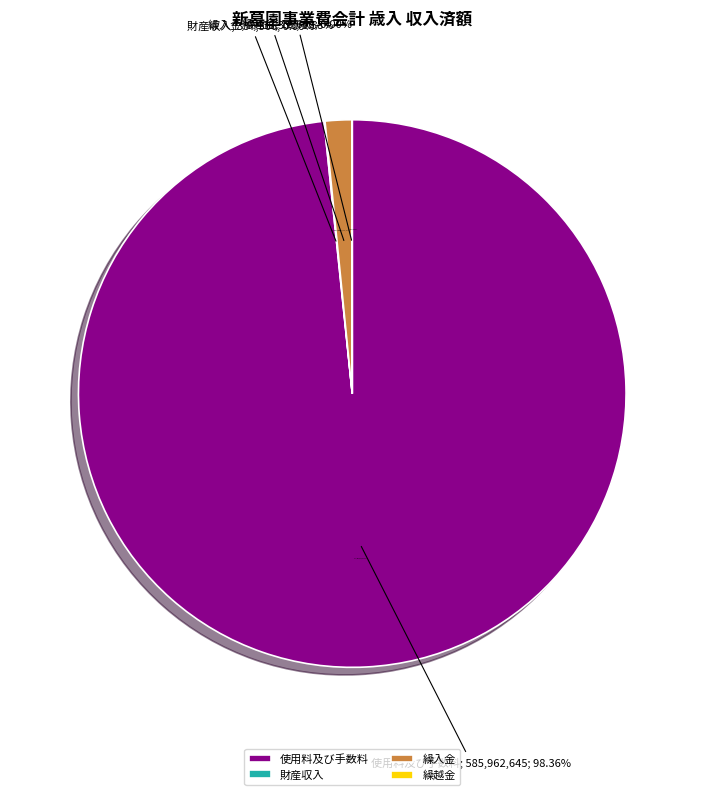

Is the sum of 繰越金 and 諸収入 greater than half?

No